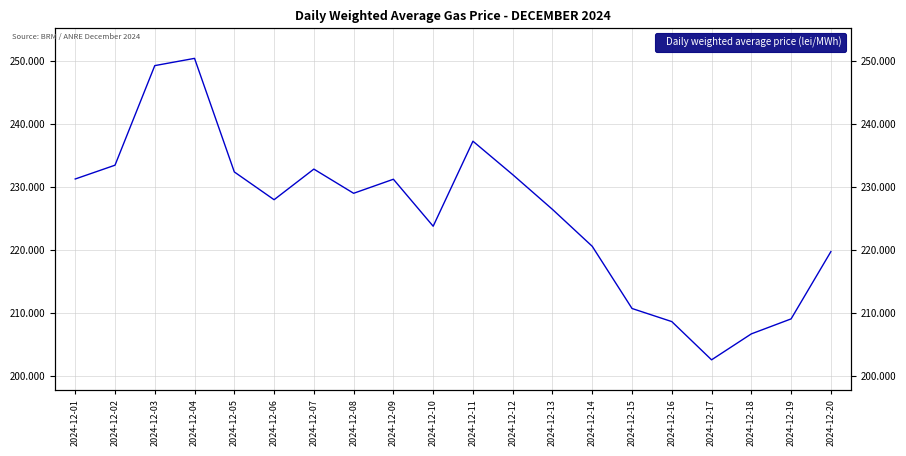

True or false: the data has more than 2 interior local peaks.

True